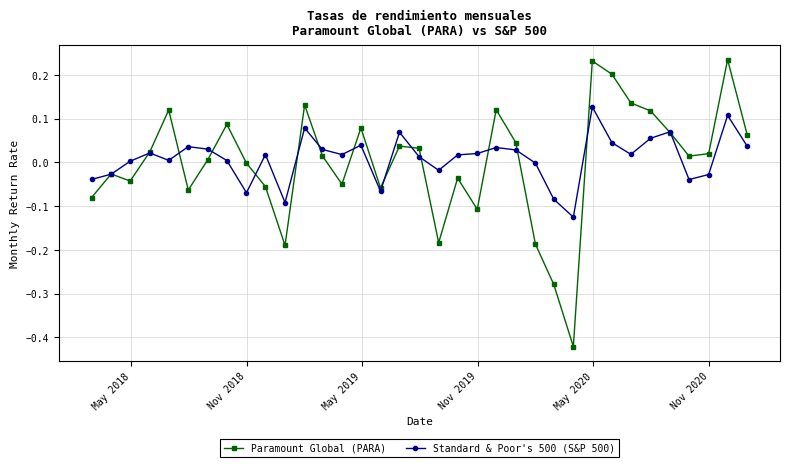

What is the sum of all Standard & Poor's 500 (S&P 500) values?

0.3